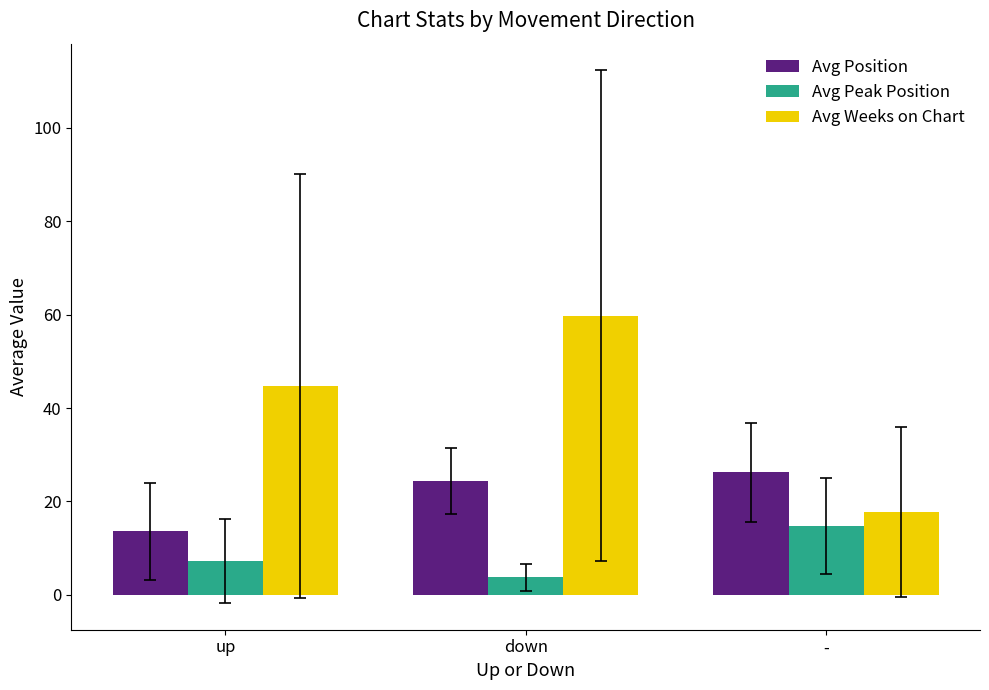

Which series changed the most between down and -?

Avg Weeks on Chart